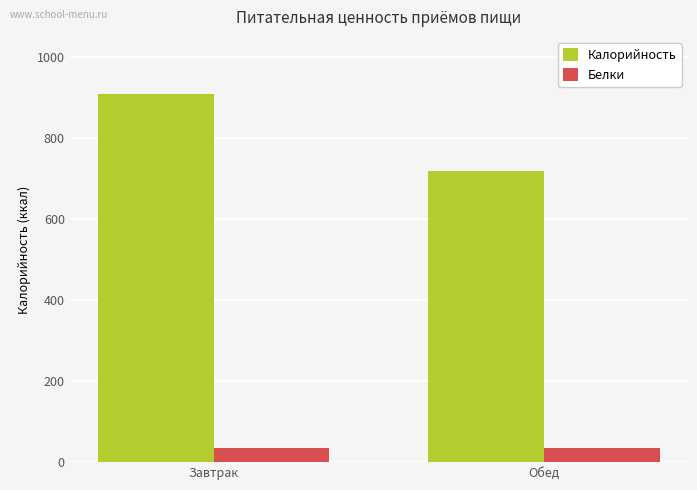

List the labels in order of Калорийность value, smallest first.

Обед, Завтрак